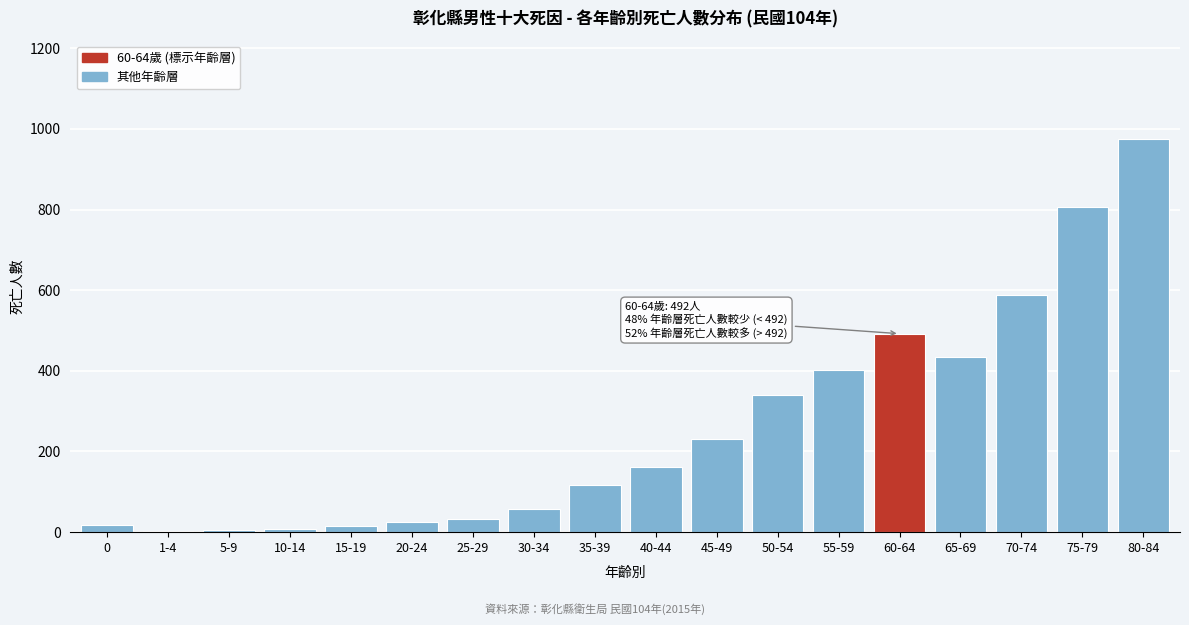

What is the sum of all values?

4710